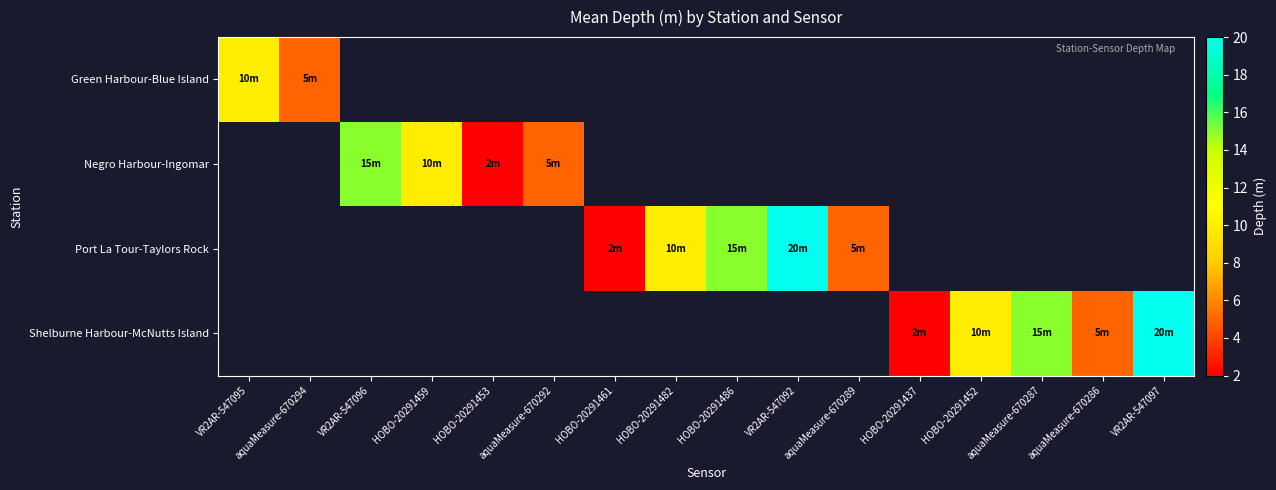

What is the smallest value displayed?

2.0